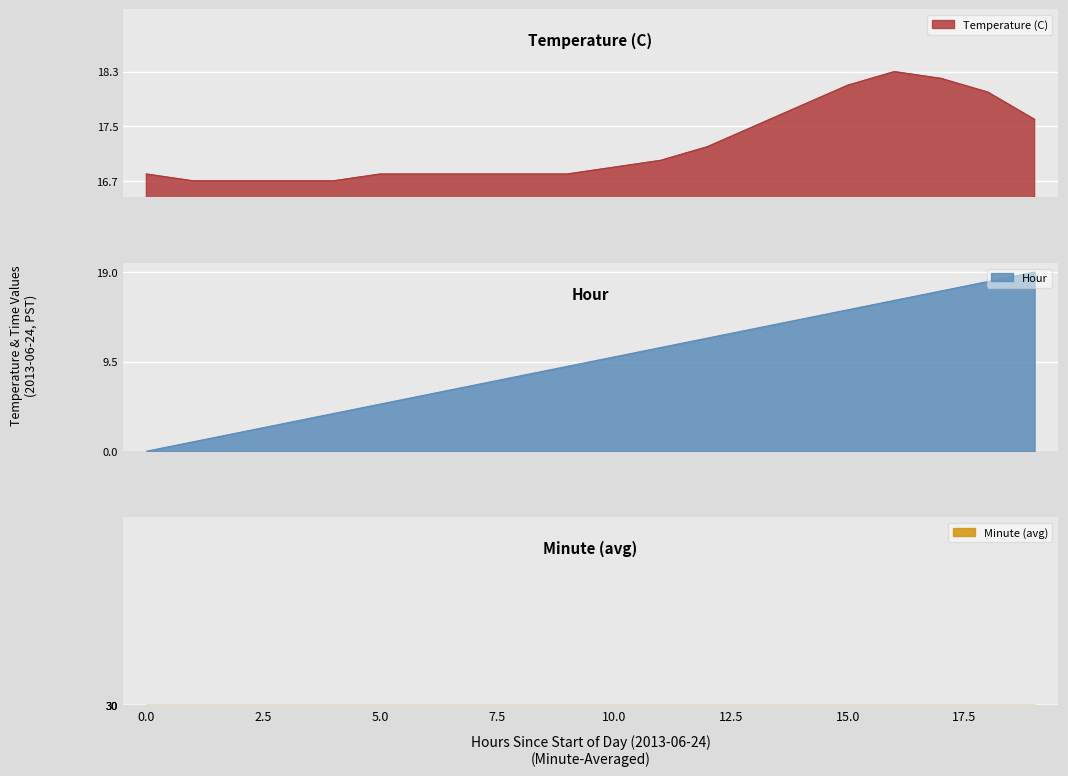

Which category has the highest value across all series?

19